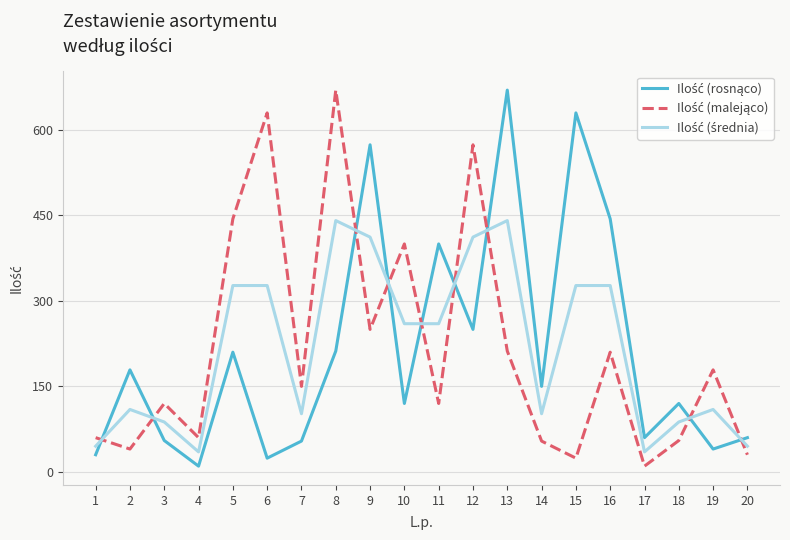

Is this an area chart (filled region under the line)?

No